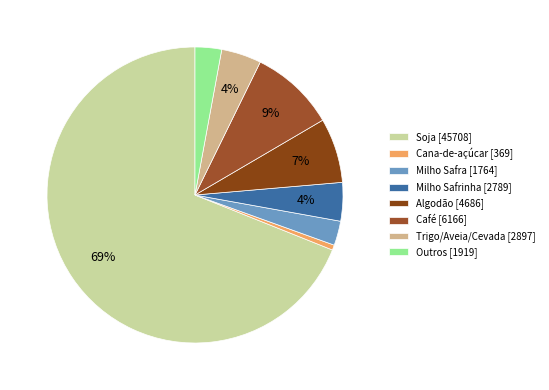

To the nearest percent, what is the combined percentage of Outros and Trigo/Aveia/Cevada?

7%